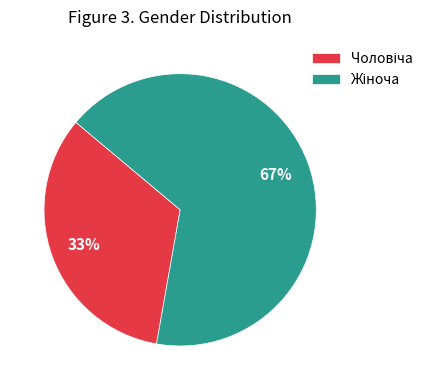

Is there a majority slice in this chart?

Yes